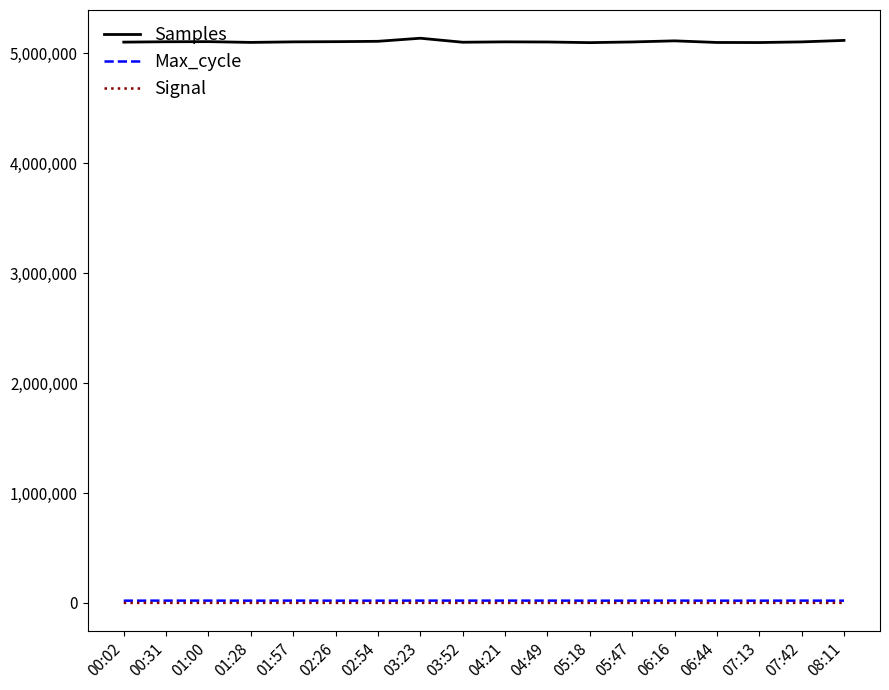

How many lines are shown in the chart?

3